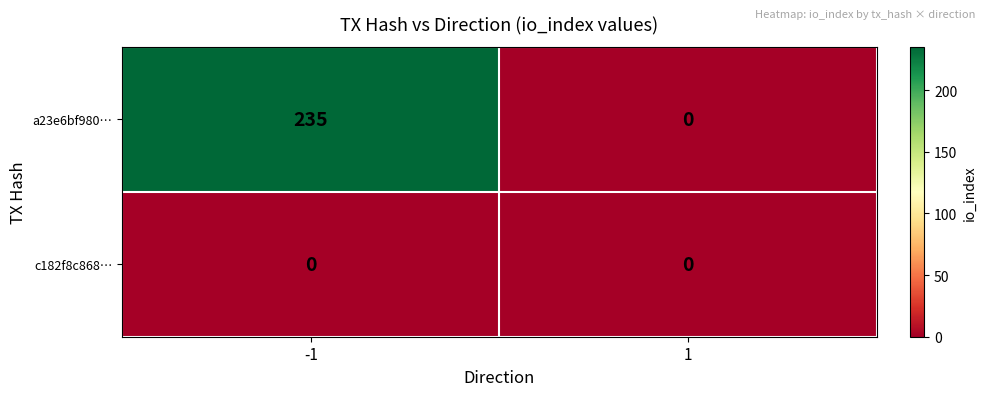

True or false: a23e6bf980… has a value of -162 at 1.

False